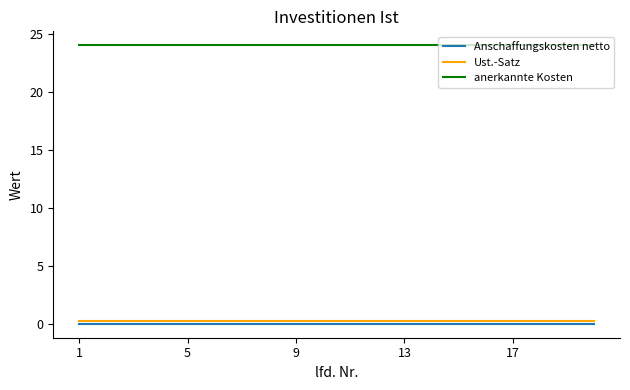

At how many categories does at least one series exceed 1?

20